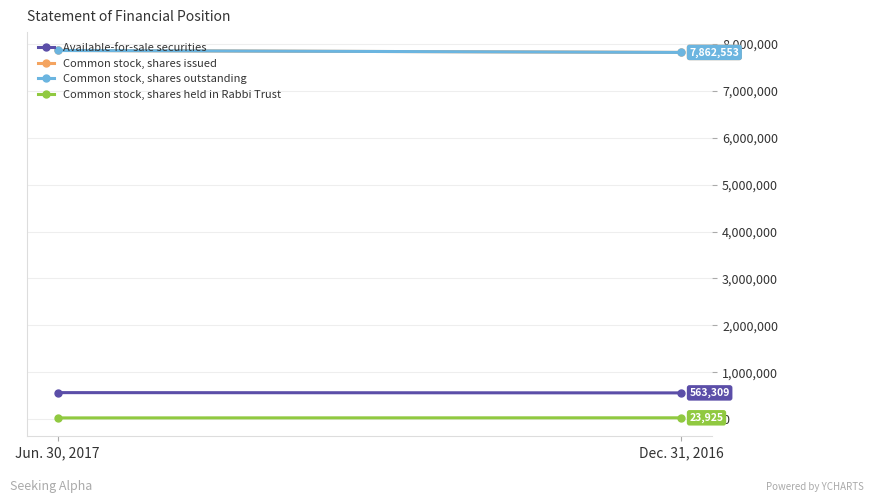

What is the greatest value displayed?

7862553